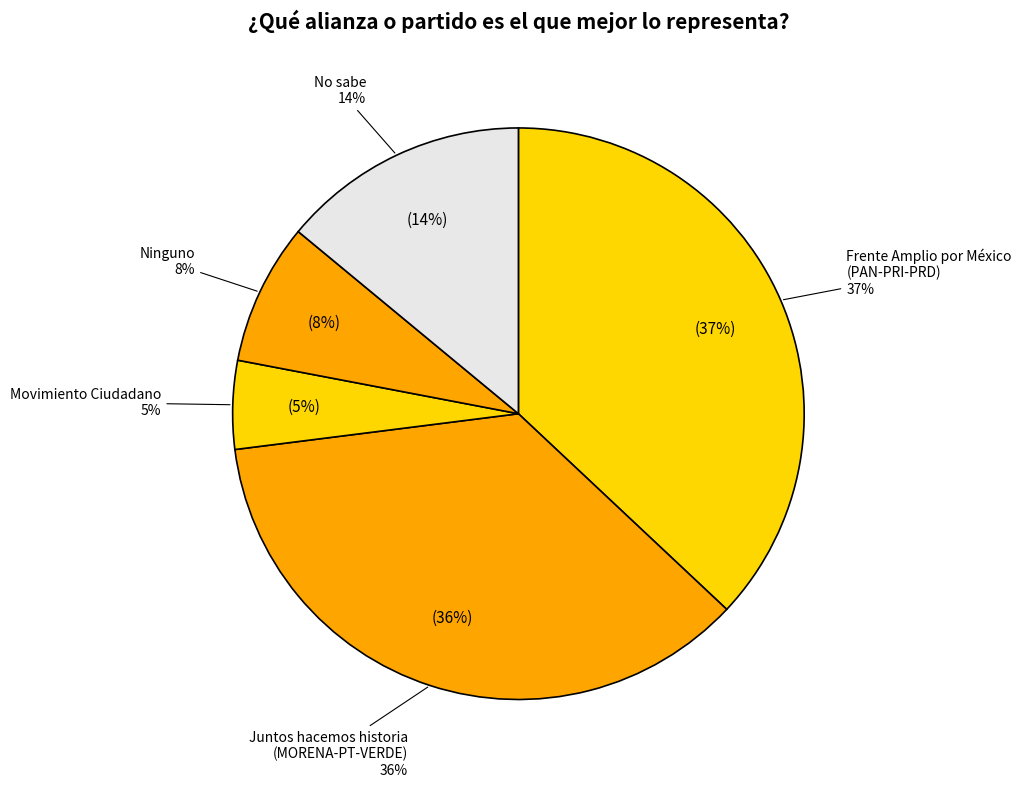

Is there a majority slice in this chart?

No